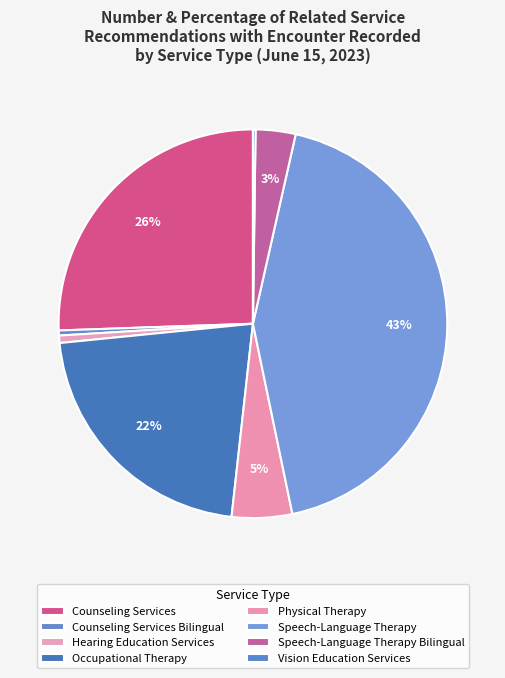

Which category has the biggest portion of the pie?

Speech-Language Therapy